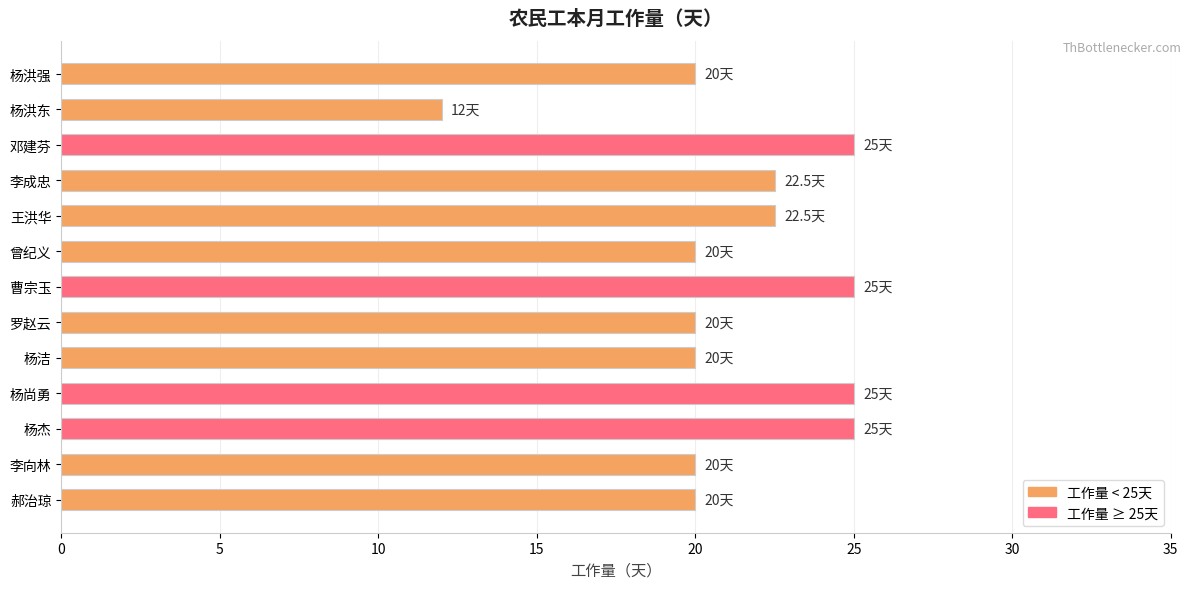

What is the greatest value displayed?

25.0